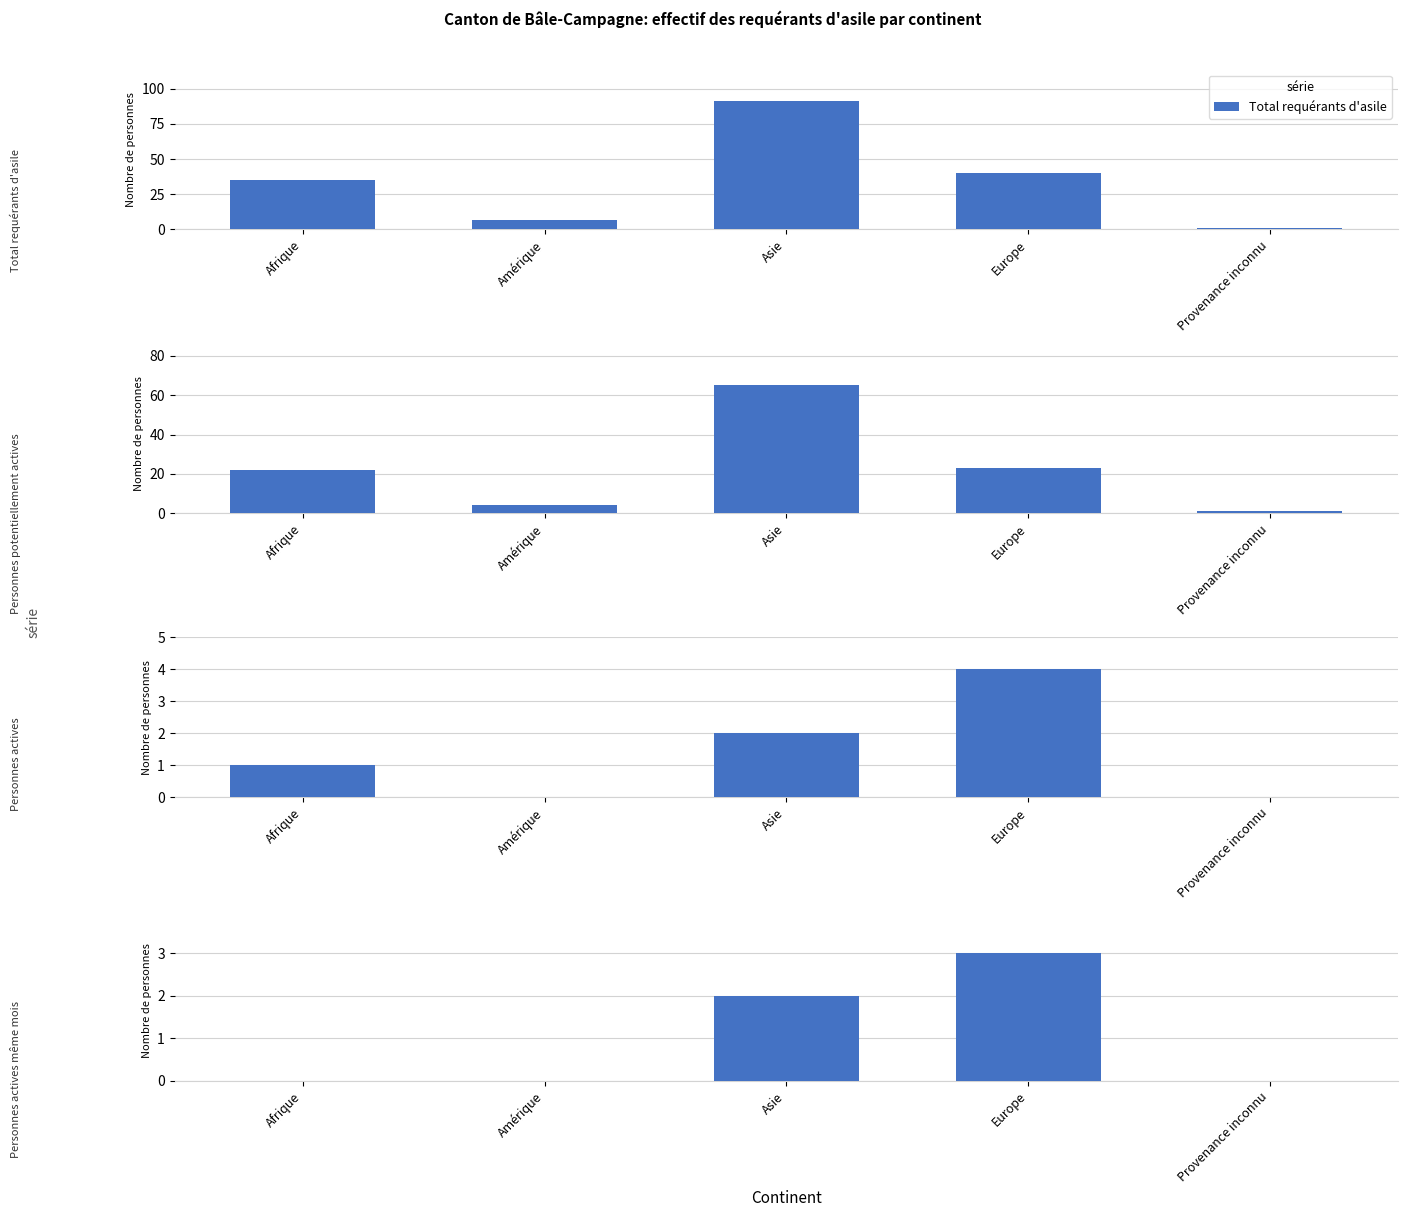

How many data points in Total requérants d'asile are above 35?

2